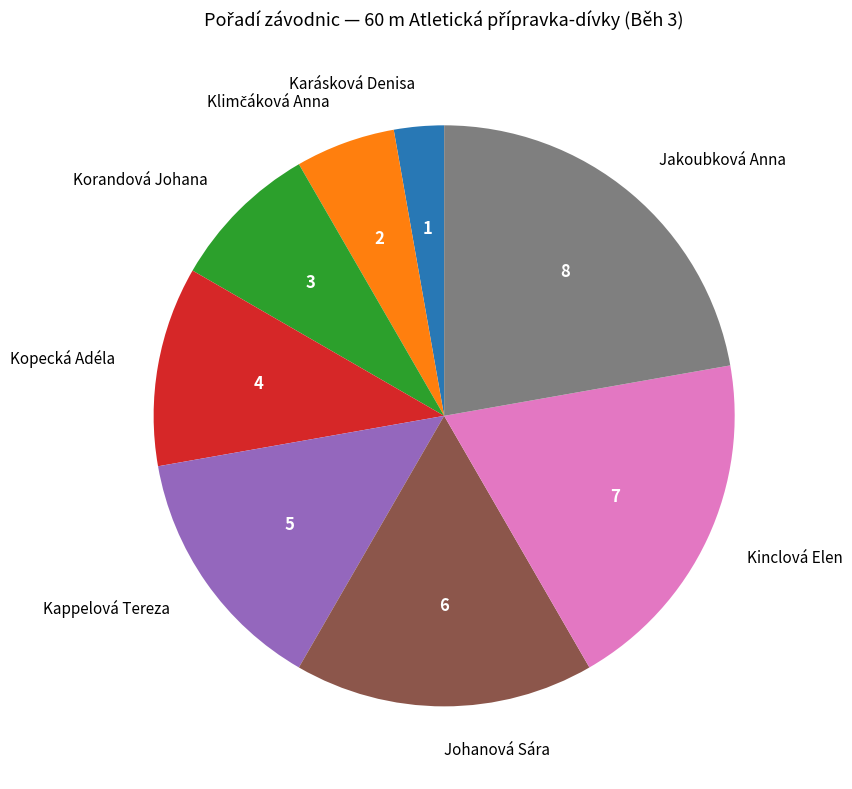

Which slice is the largest?

Jakoubková Anna